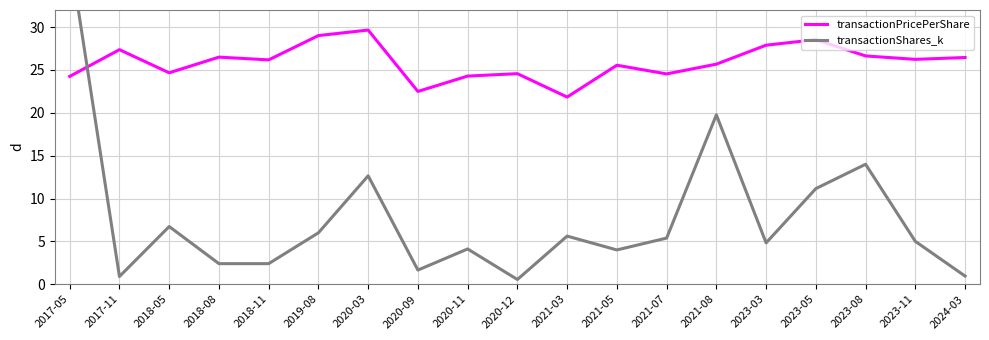

Reading left to right, extract all data points from this chart.

transactionPricePerShare: 24.3	27.4	24.7	26.5	26.2	29.0	29.7	22.5	24.3	24.6	21.8	25.6	24.5	25.7	27.9	28.5	26.6	26.2	26.5
transactionShares_k: 38.5	0.9	6.7	2.4	2.4	6.0	12.7	1.6	4.1	0.6	5.6	4.0	5.4	19.8	4.8	11.2	14.0	5.0	0.9